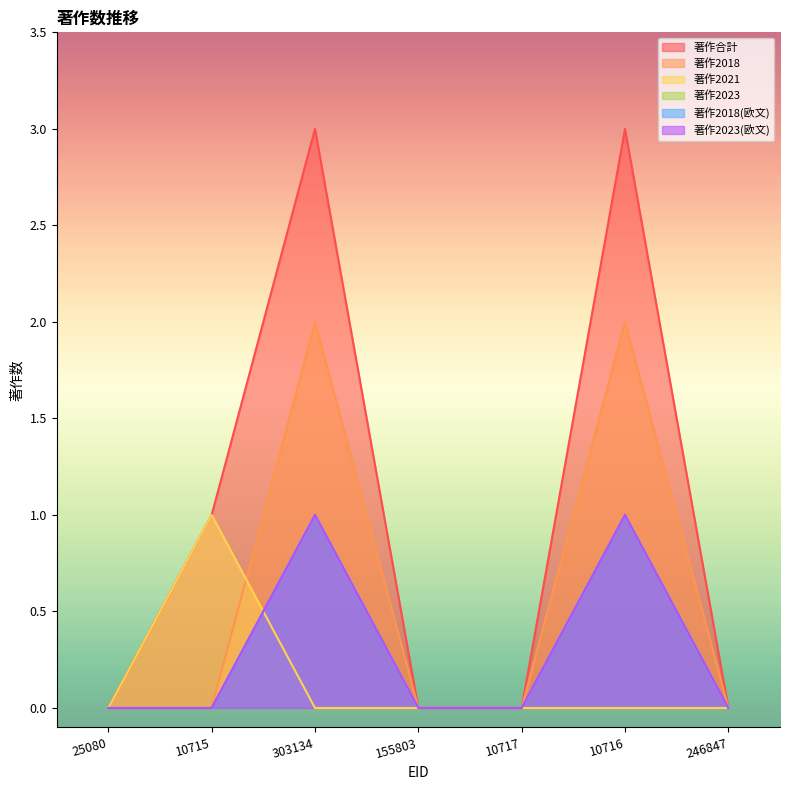

Which series changed the most between 10715 and 303134?

著作合計